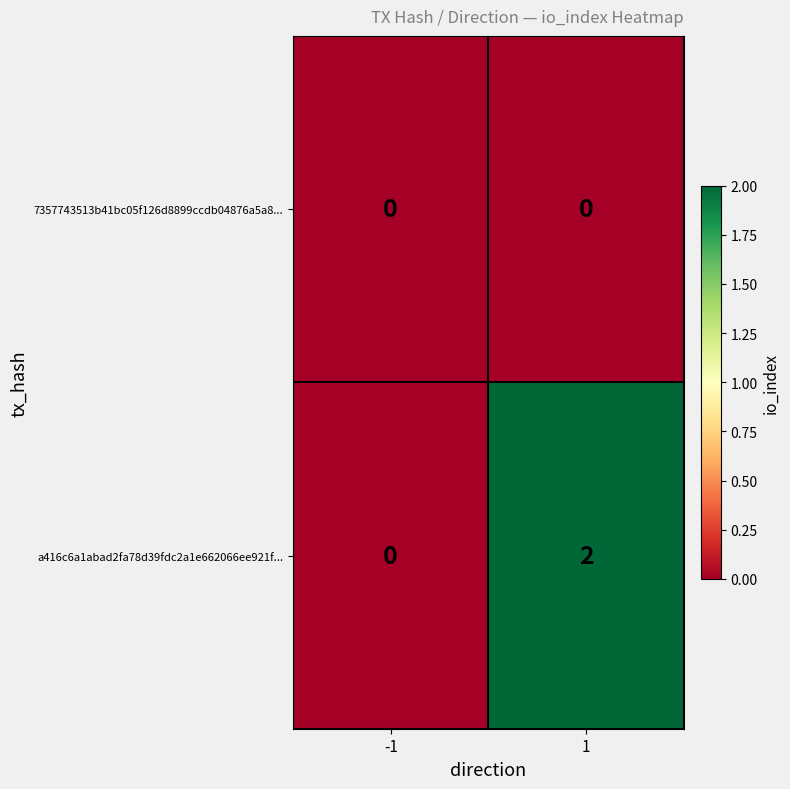

Is it true that a416c6a1abad2fa78d39fdc2a1e662066ee921f... equals 3 at 1?

False